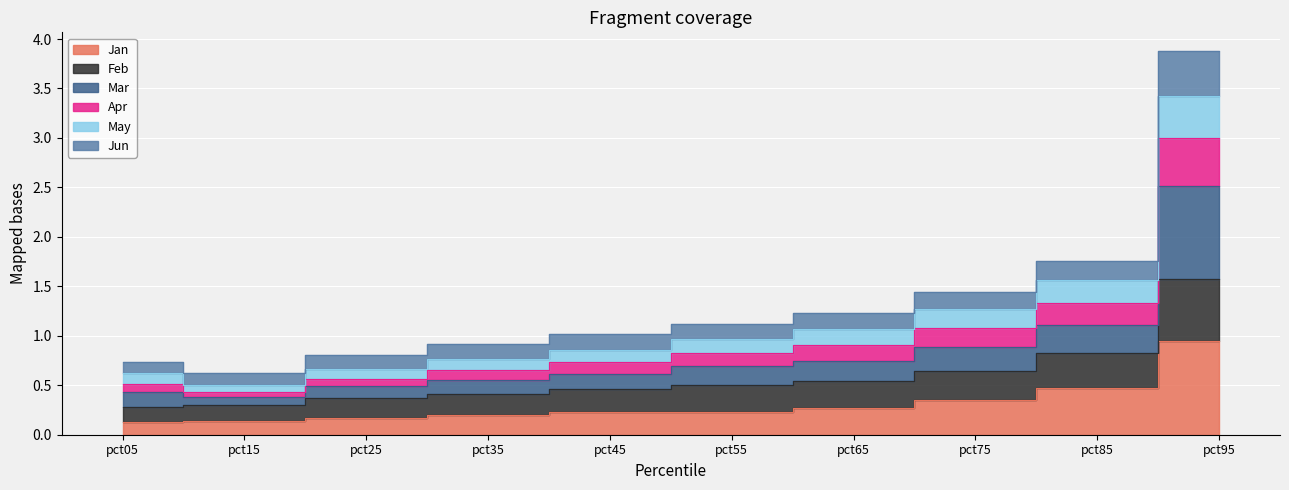

The value of May at pct25 is 0.2. True or false?

False